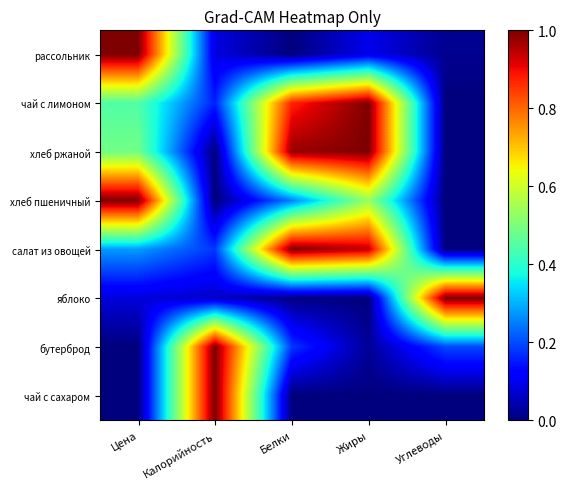

Which series has the largest range (max minus min)?

рассольник